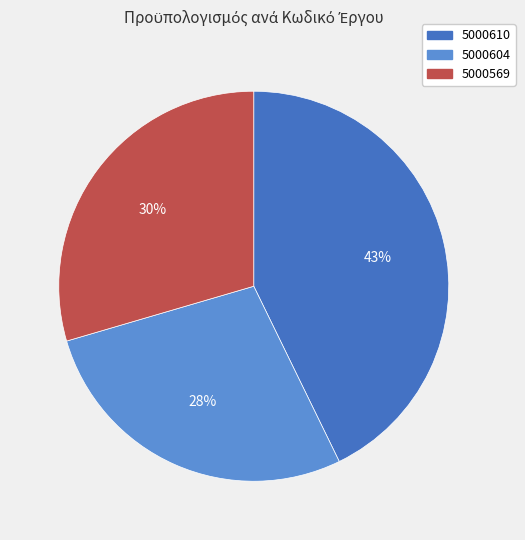

To the nearest percent, what is the combined percentage of 5000569 and 5000604?

57%